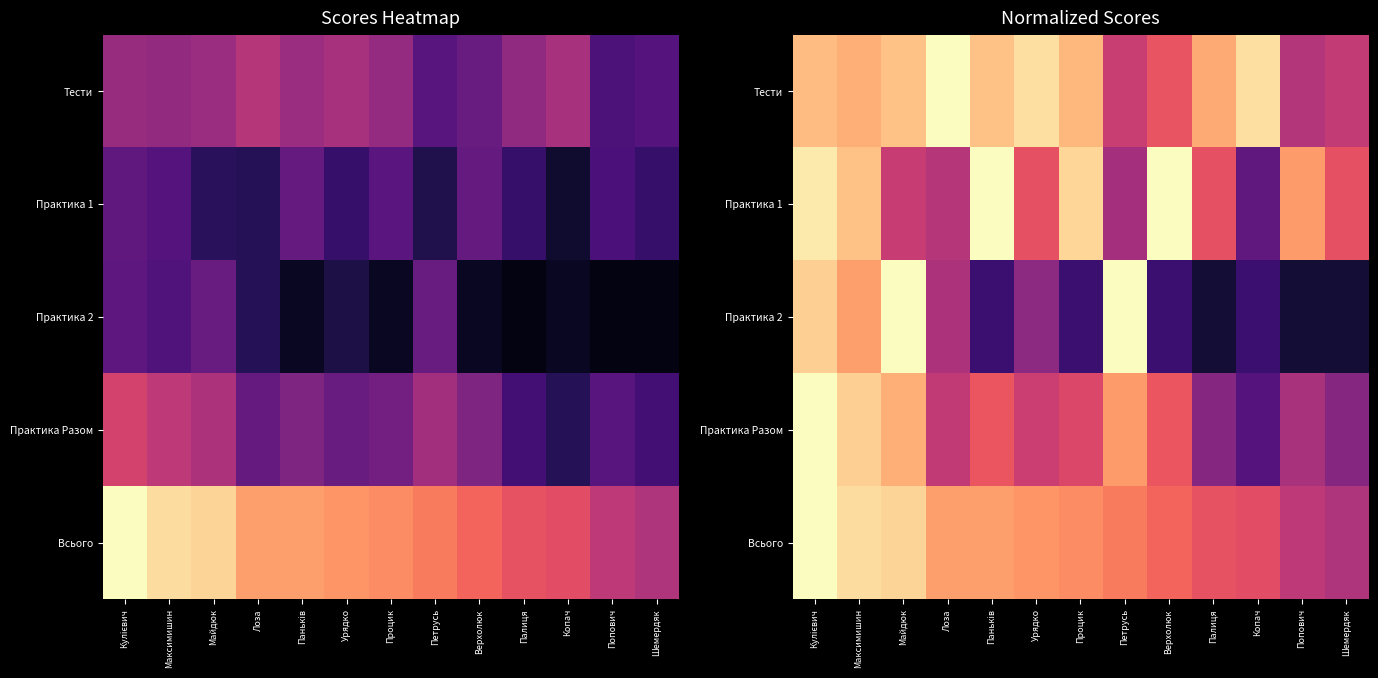

At how many categories does at least one series exceed 0?

13